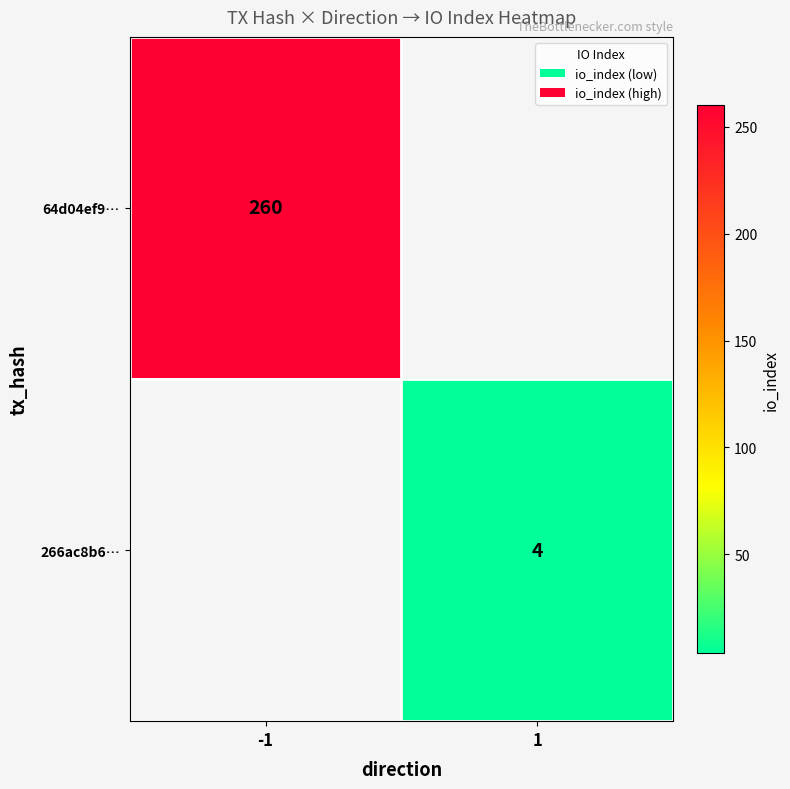

At how many categories does at least one series exceed 229?

1